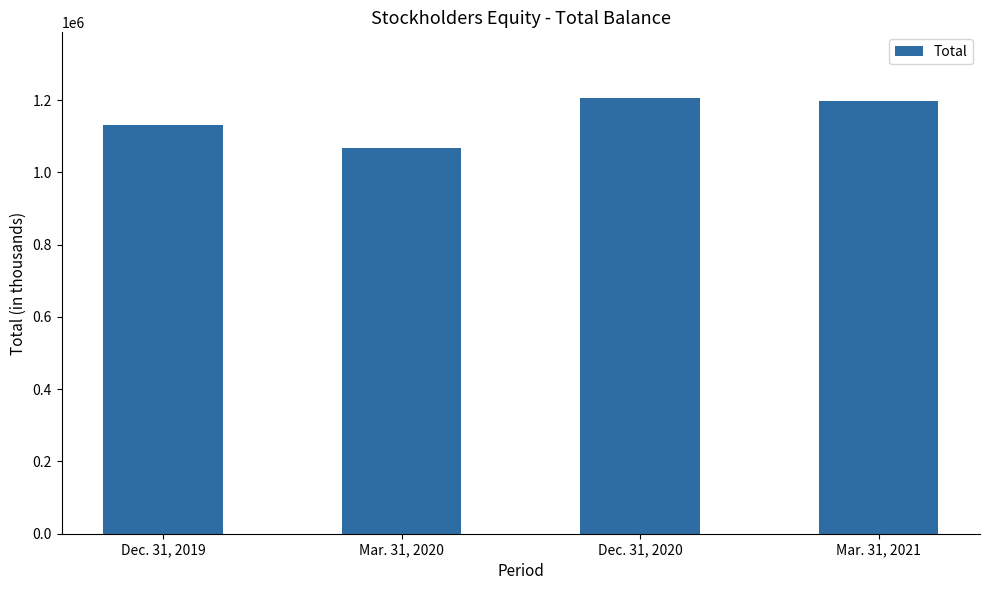

Reading left to right, what are all the values shown in this chart?

1129968	1067798	1206597	1197717